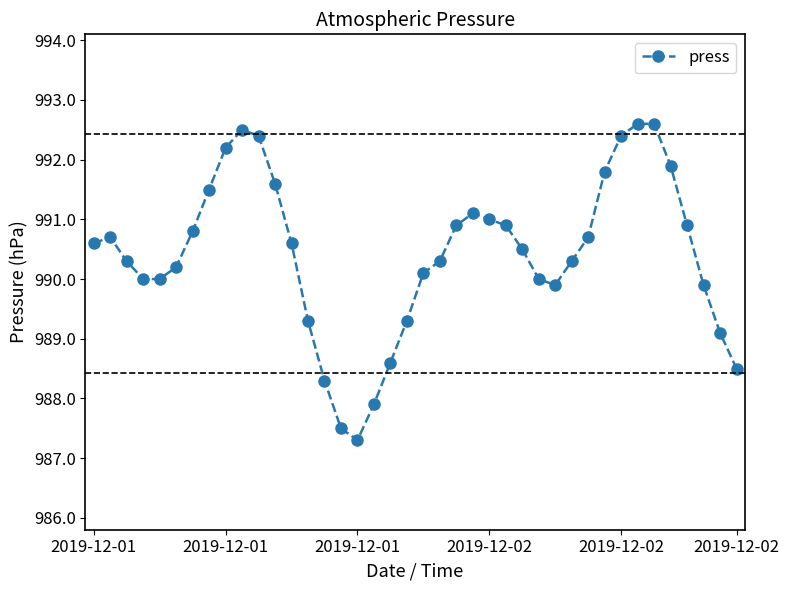

Count the number of categories in the chart.

40